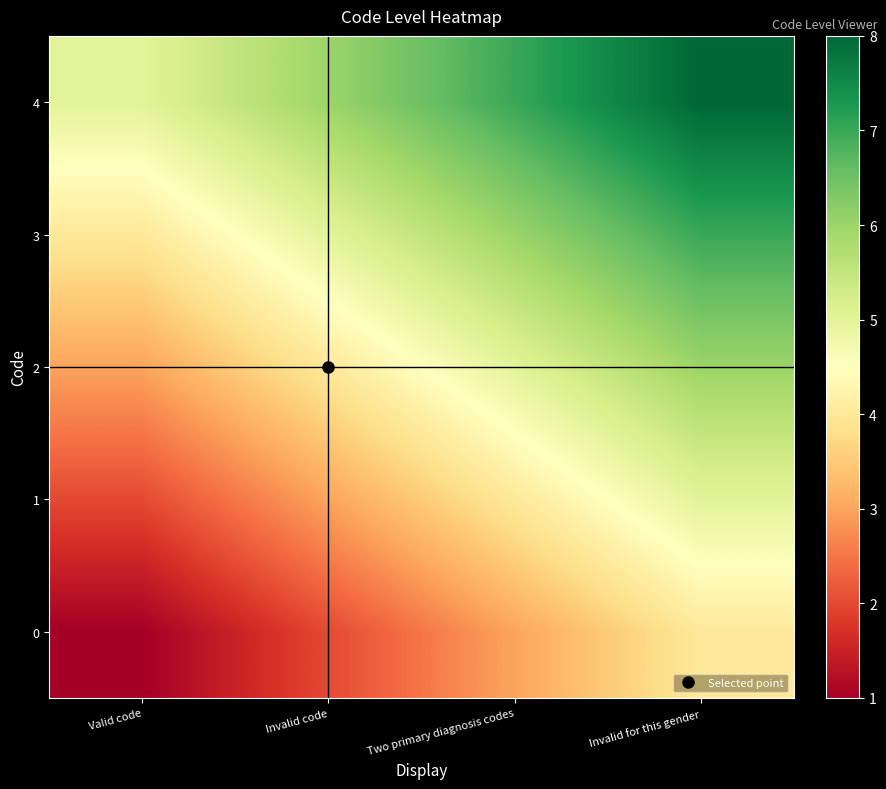

Count the number of data series in this chart.

5